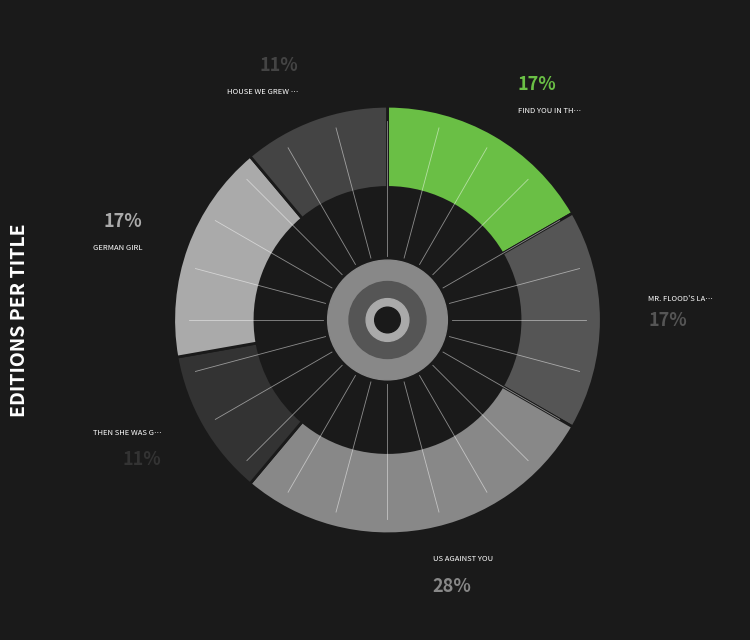

How many slices are in this pie chart?

6